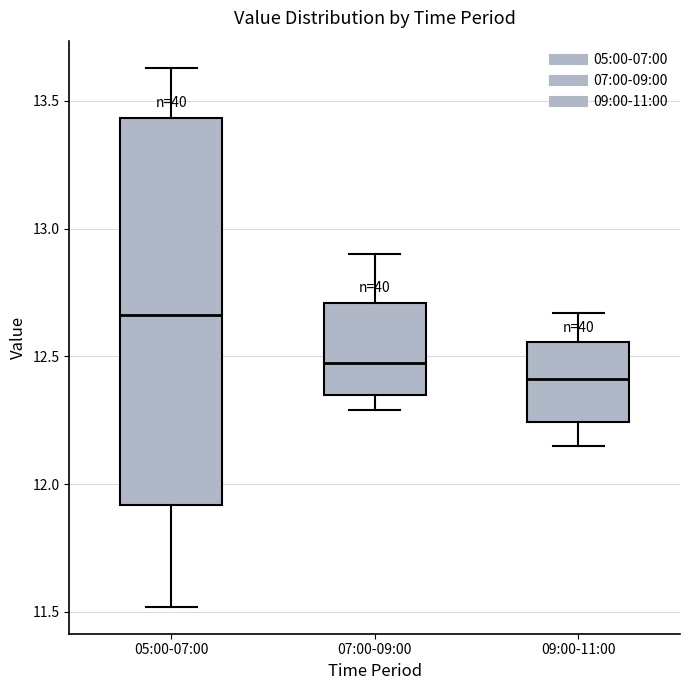

Reading left to right, read every box against the y-axis: the position of its median line, the range the box covers, and the ends of its whiskers. The values are not printed on the chart, so give them approximately, as read against the axis.

05:00-07:00: median 12.65, box 11.90 to 13.45, whiskers 11.50 to 13.65
07:00-09:00: median 12.50, box 12.35 to 12.70, whiskers 12.30 to 12.90
09:00-11:00: median 12.40, box 12.25 to 12.55, whiskers 12.15 to 12.65